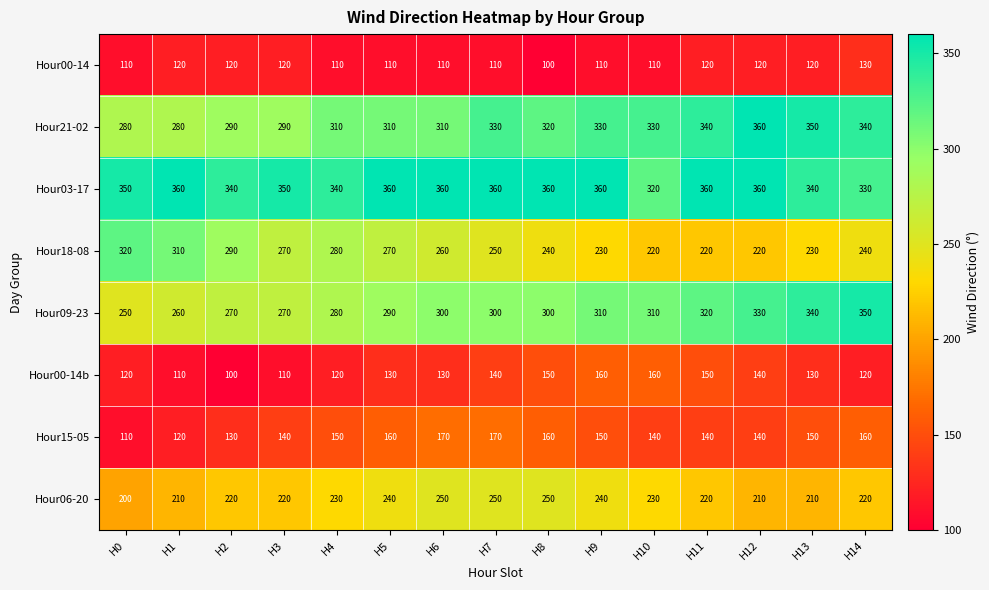

At how many categories does at least one series exceed 351?

8